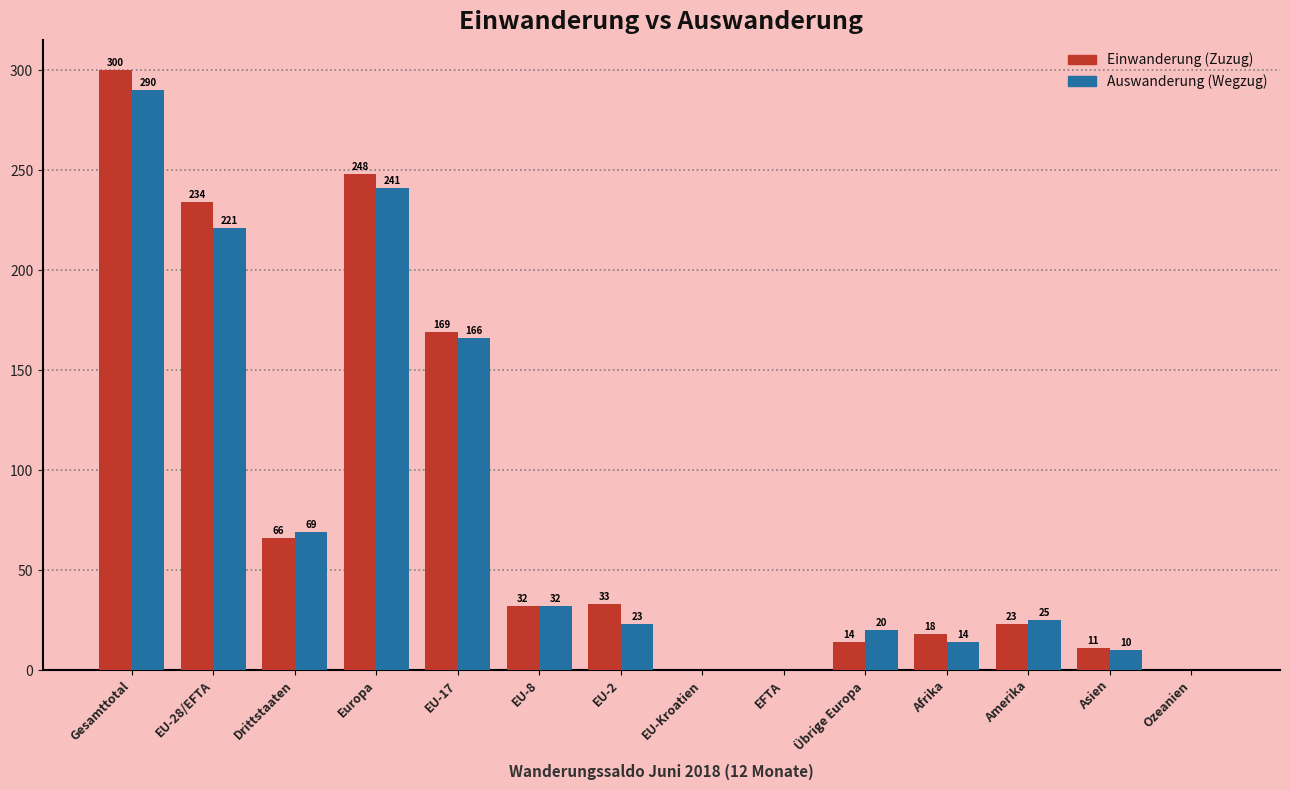

The Einwanderung (Zuzug) series shows 0 at Ozeanien. True or false?

True